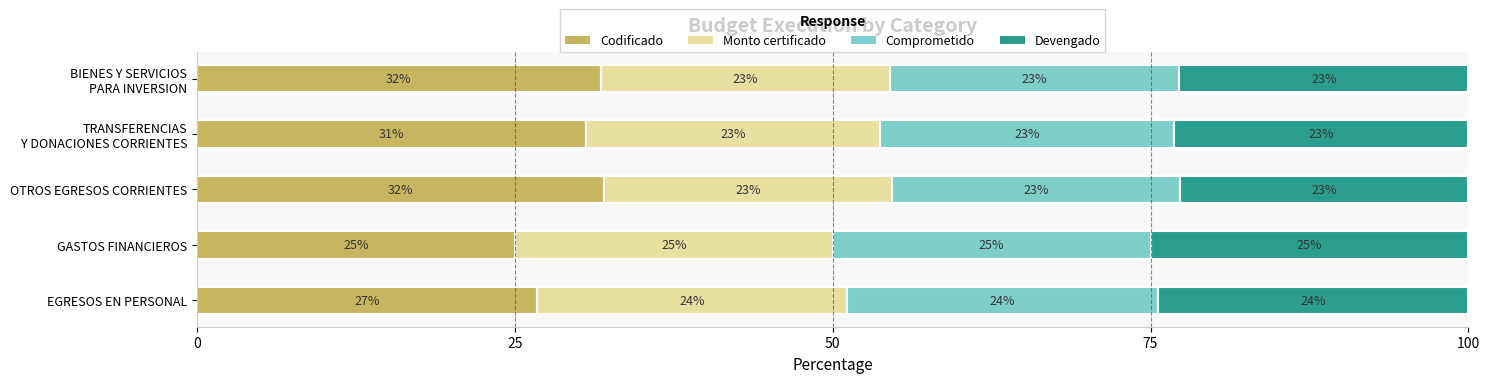

What are all the series names shown in the legend?

Codificado, Monto certificado, Comprometido, Devengado